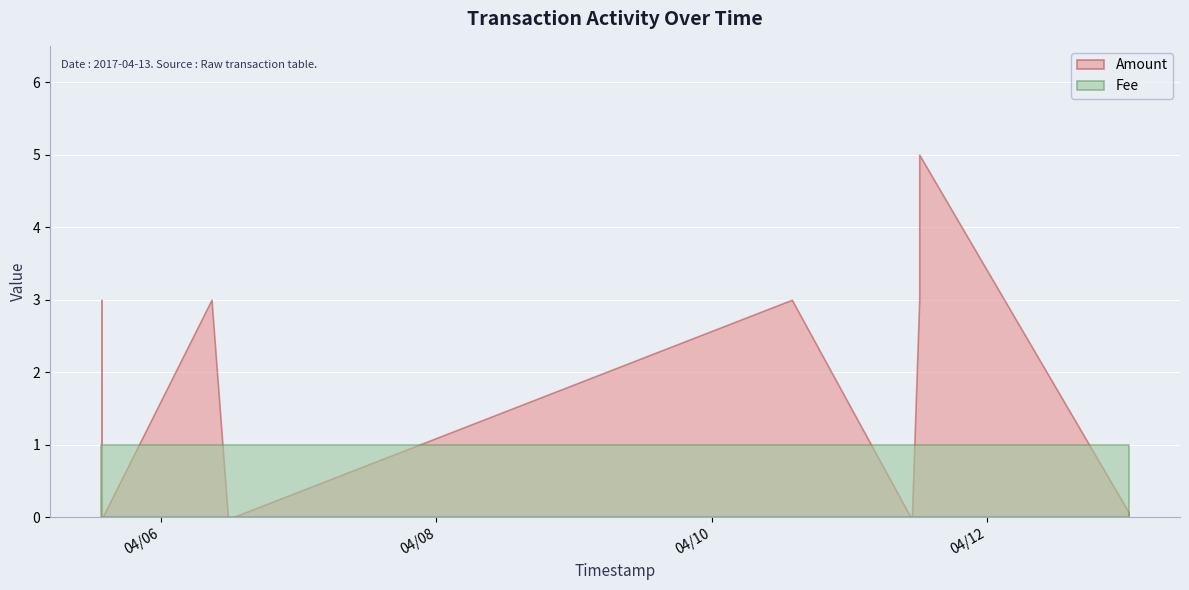

At which category does the chart reach its minimum across all series?

2017-04-05 13:41:41